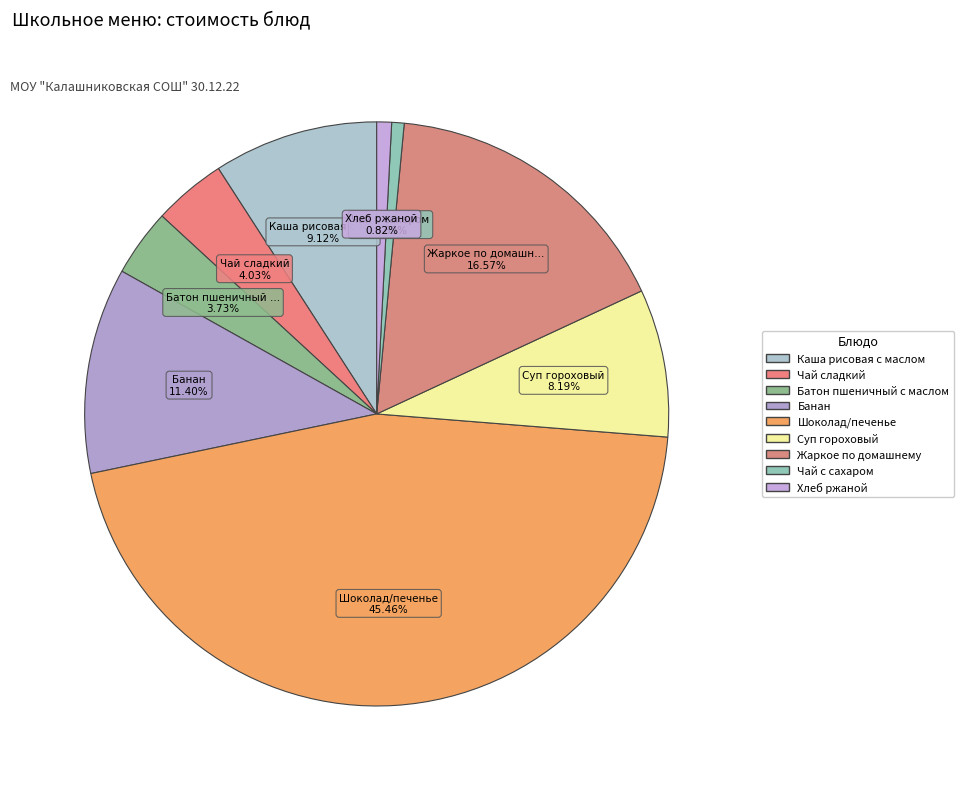

Combined, do Шоколад/печенье and Банан account for over 50%?

Yes